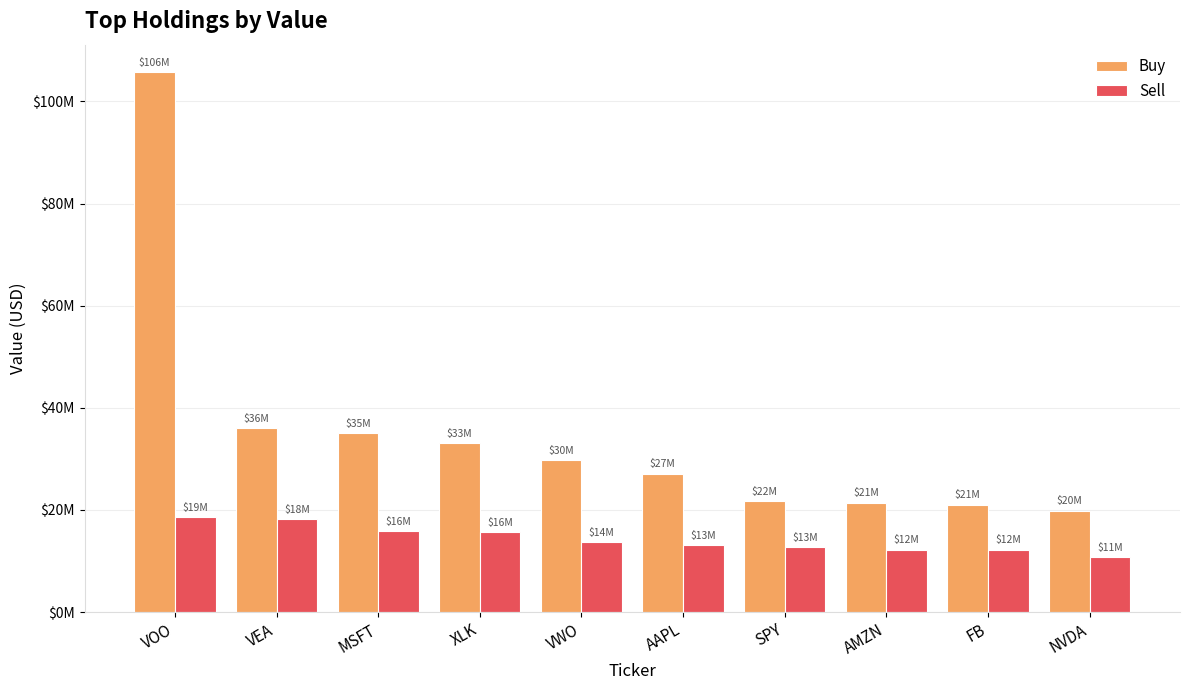

Are the bars horizontal?

No